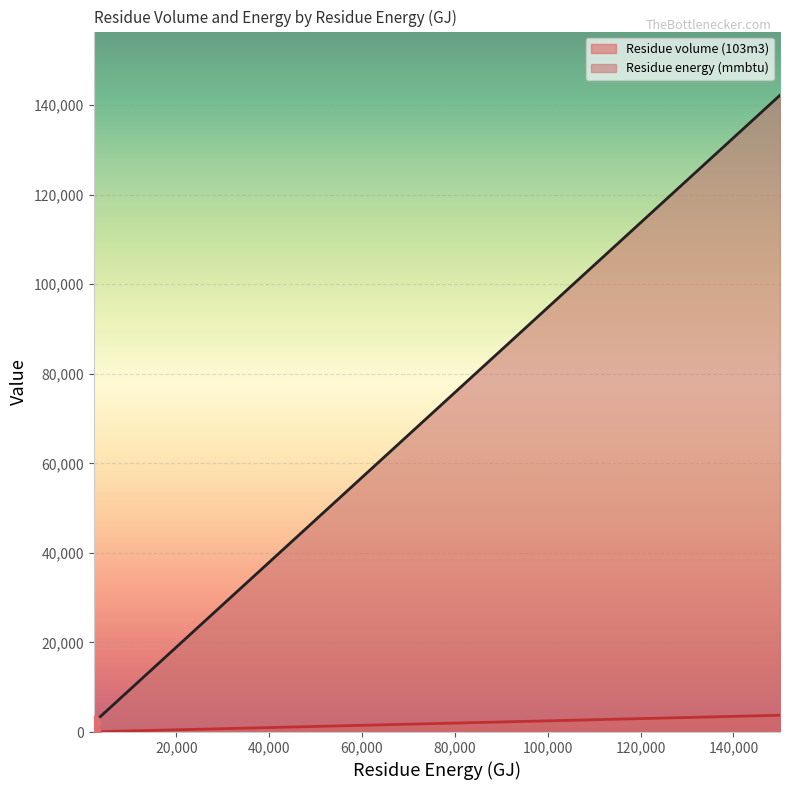

Which series contains the lowest Y value?

Residue volume (103m3)